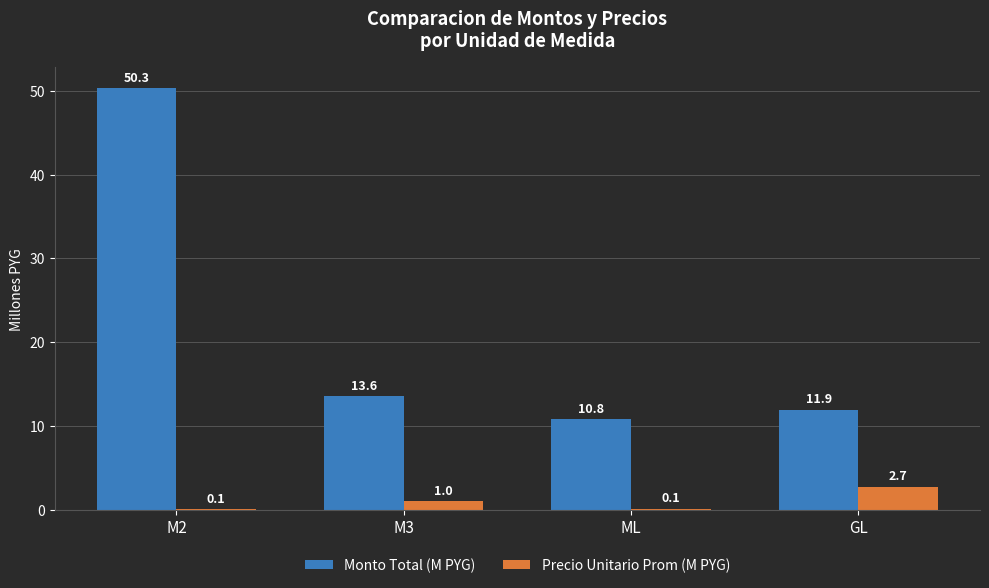

How many groups of bars are there?

4